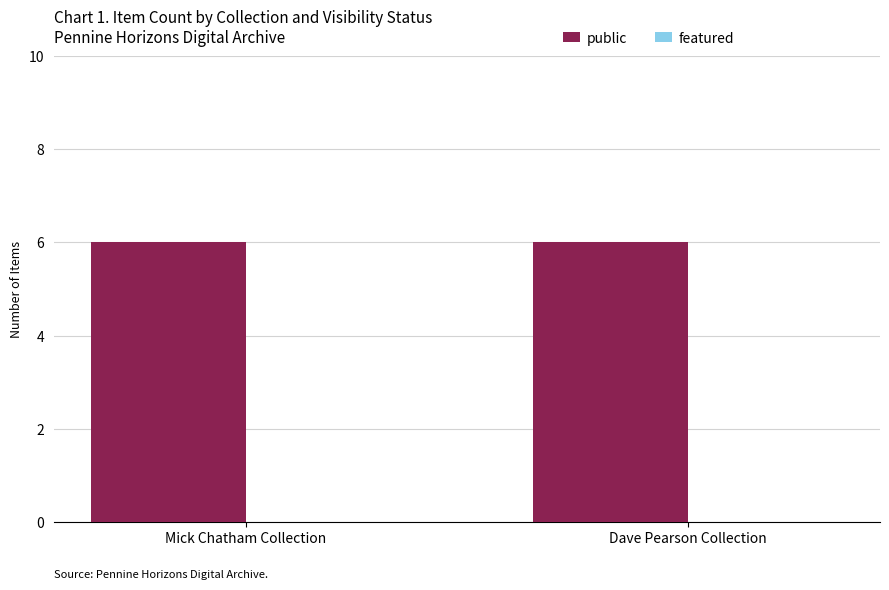

What is the spread (max minus min) of values at Mick Chatham Collection?

6